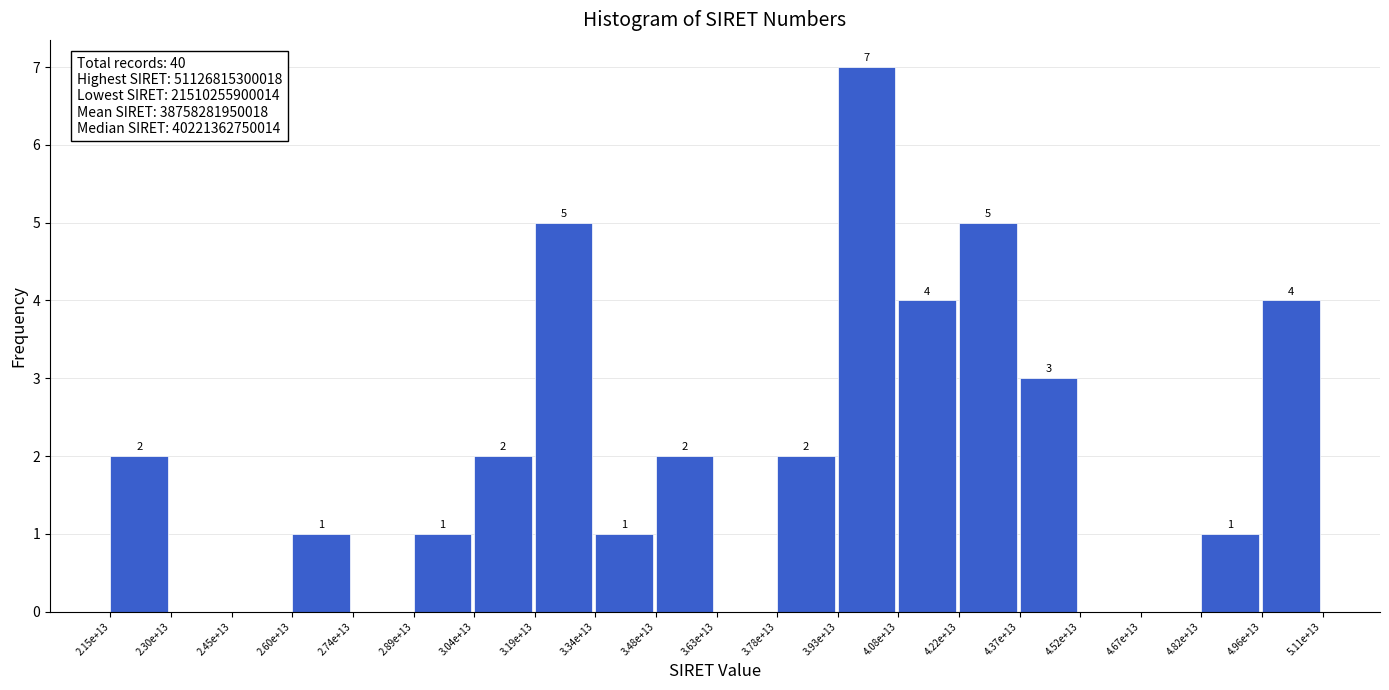

Reading left to right, what are all the values shown in this chart?

2.15e+13=2	2.30e+13=0	2.45e+13=0	2.60e+13=1	2.74e+13=0	2.89e+13=1	3.04e+13=2	3.19e+13=5	3.34e+13=1	3.48e+13=2	3.63e+13=0	3.78e+13=2	3.93e+13=7	4.08e+13=4	4.22e+13=5	4.37e+13=3	4.52e+13=0	4.67e+13=0	4.82e+13=1	4.96e+13=4